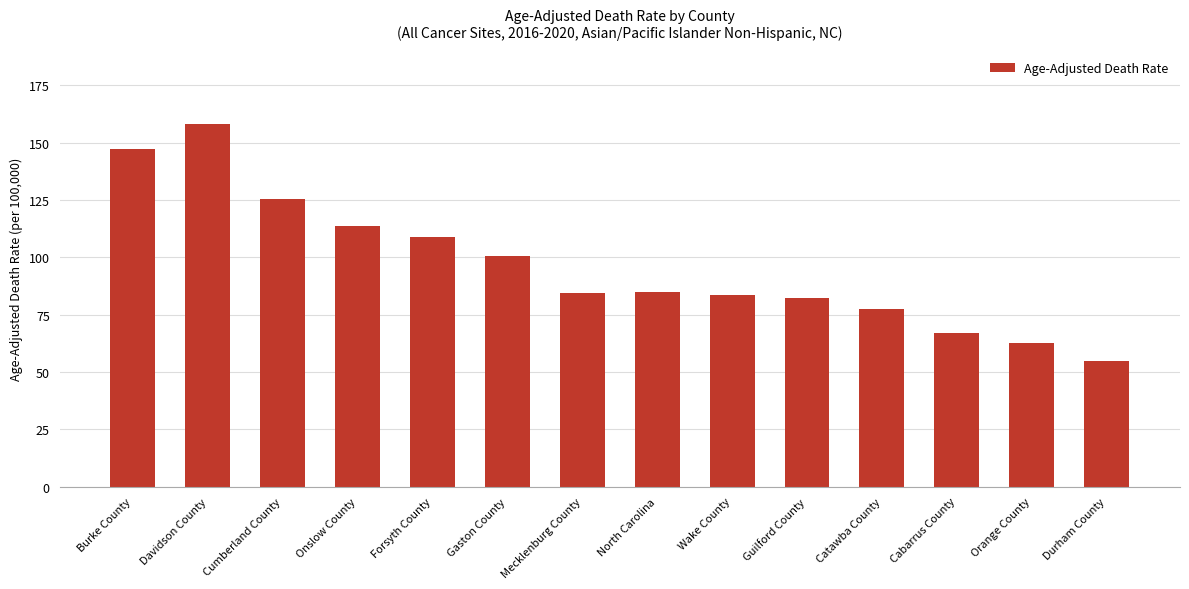

What is the label of the 2nd bar from the right?

Orange County